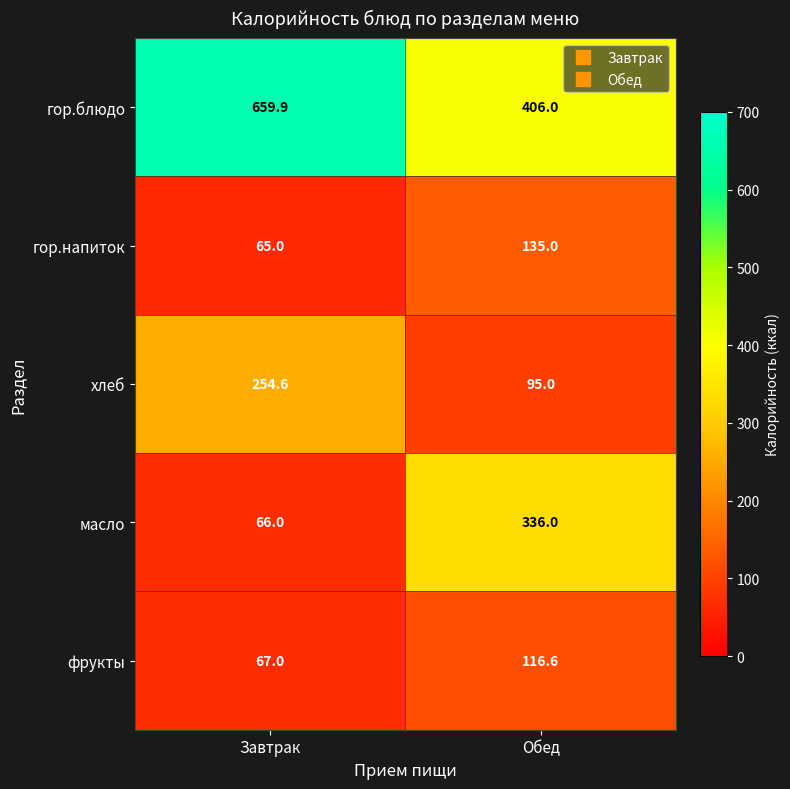

The value of хлеб at Завтрак is 62.8. True or false?

False